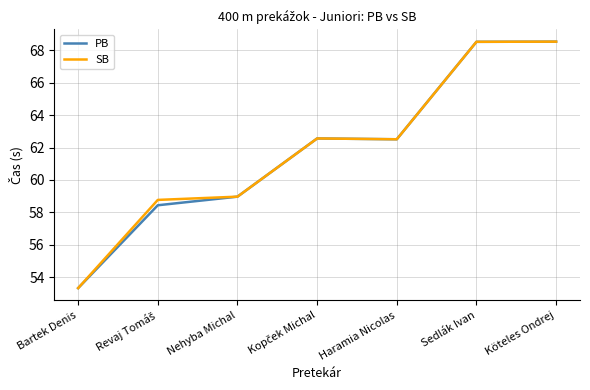

The PB series shows 39.9 at Nehyba Michal. True or false?

False